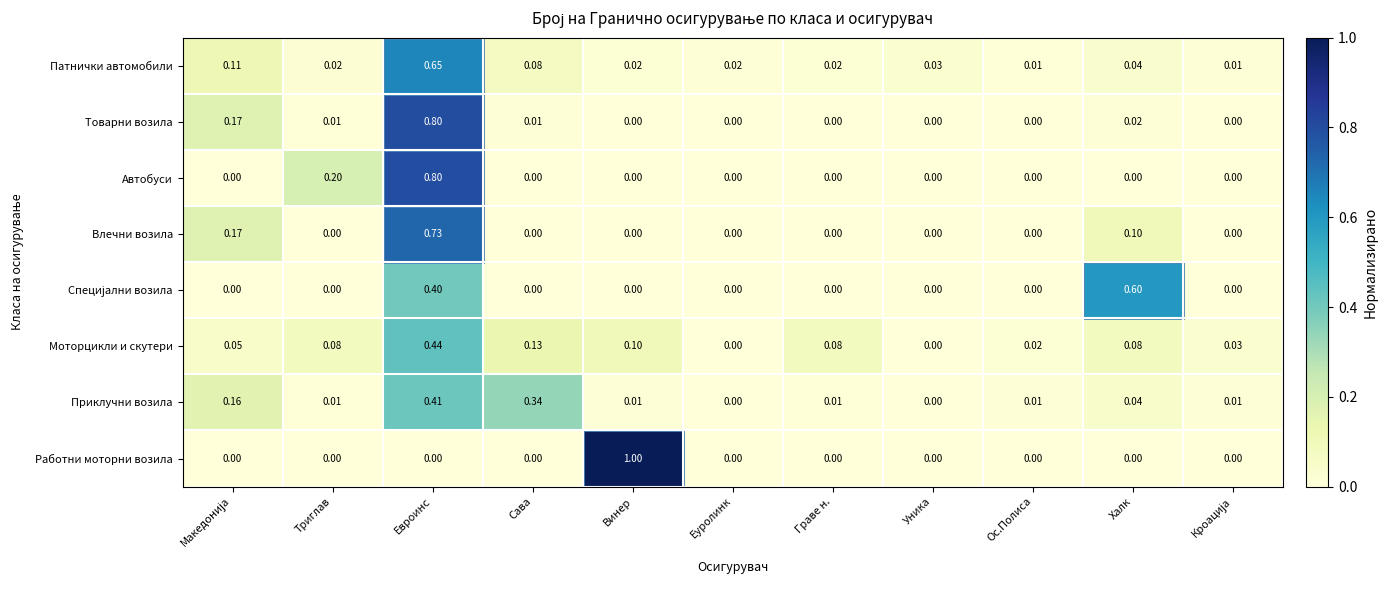

Which series has the largest range (max minus min)?

Работни моторни возила